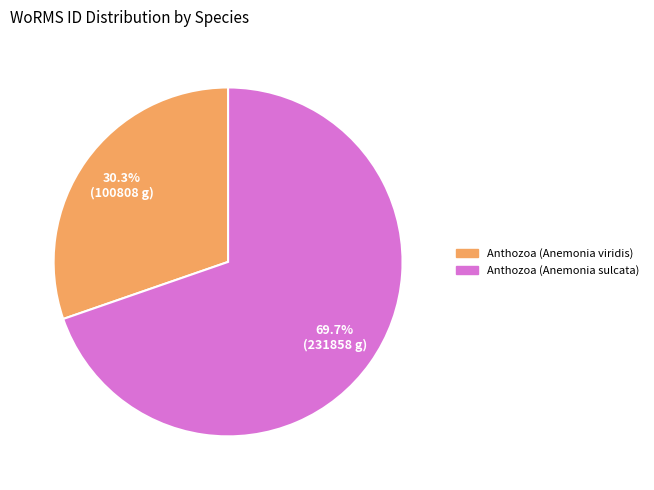

Which has a higher value, Anthozoa (Anemonia sulcata) or Anthozoa (Anemonia viridis)?

Anthozoa (Anemonia sulcata)